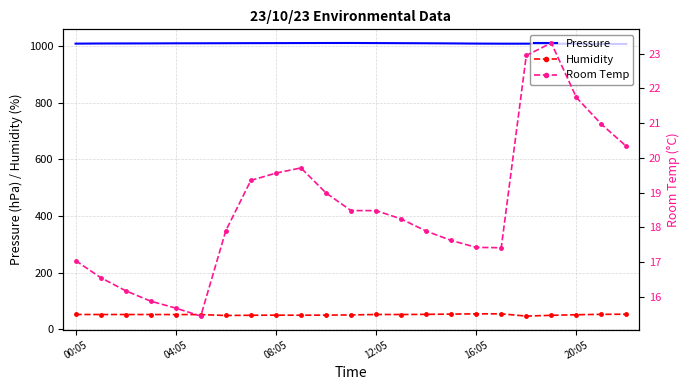

What position from the right is 6?

17